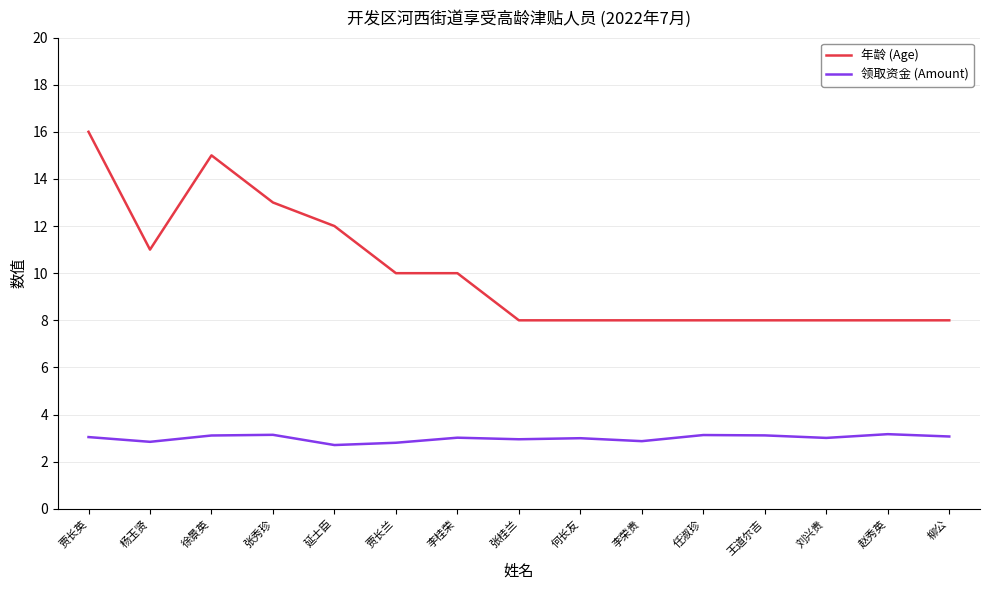

True or false: 年龄 (Age) and 领取资金 (Amount) intersect in this chart.

False